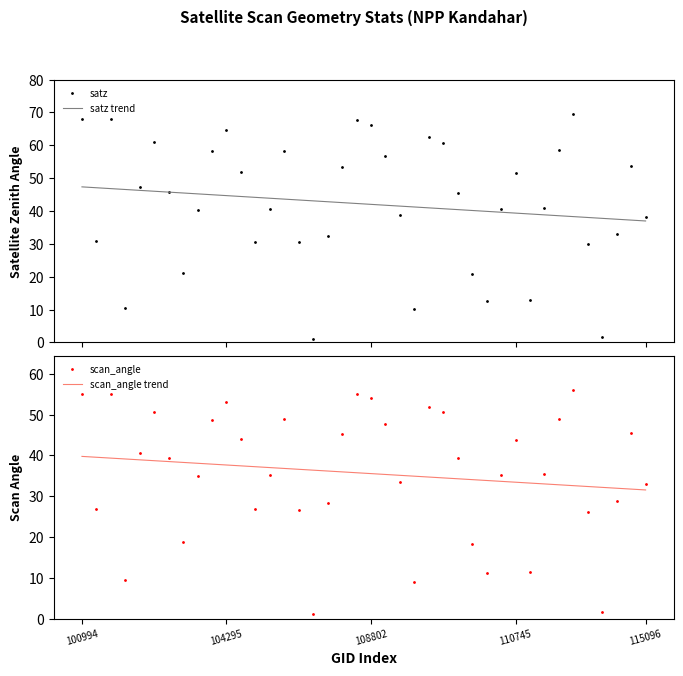

At how many categories does at least one series exceed 51?

17